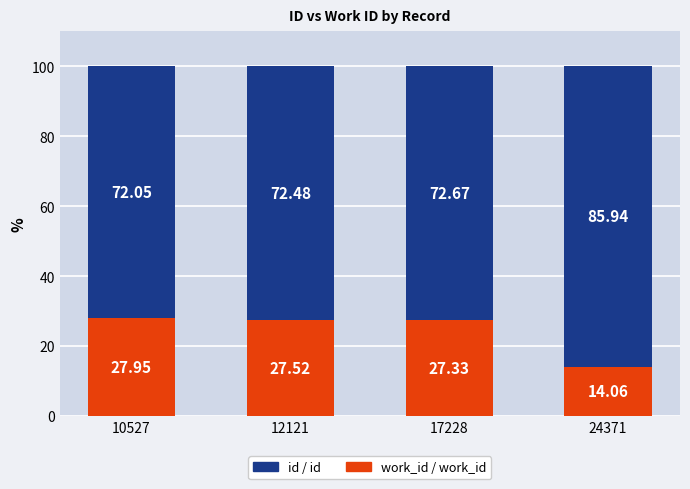

What is the total value across all series at 10527?

100.0